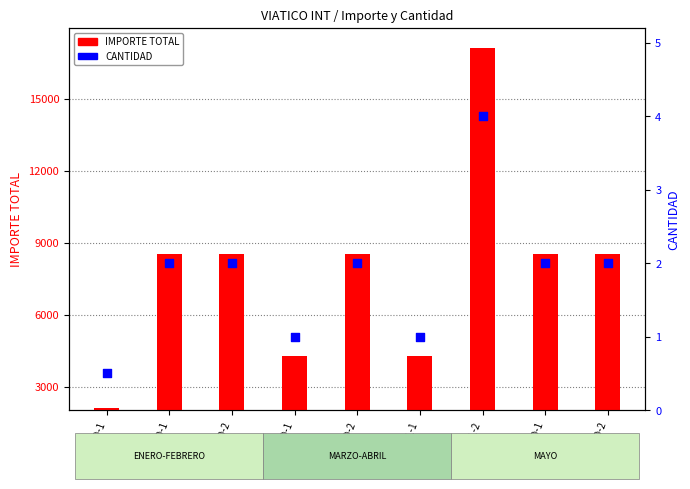

Which series has the largest Y range (max minus min)?

IMPORTE TOTAL